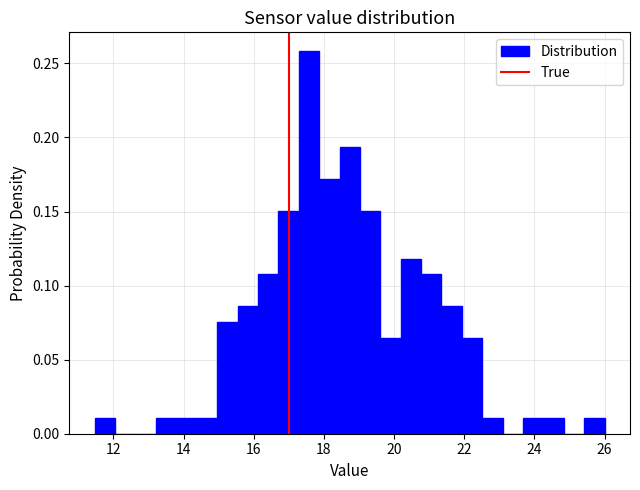

Around what value on the x-axis is the tallest bar? Give the approximate position of its centre, as read against the axis.

17.6